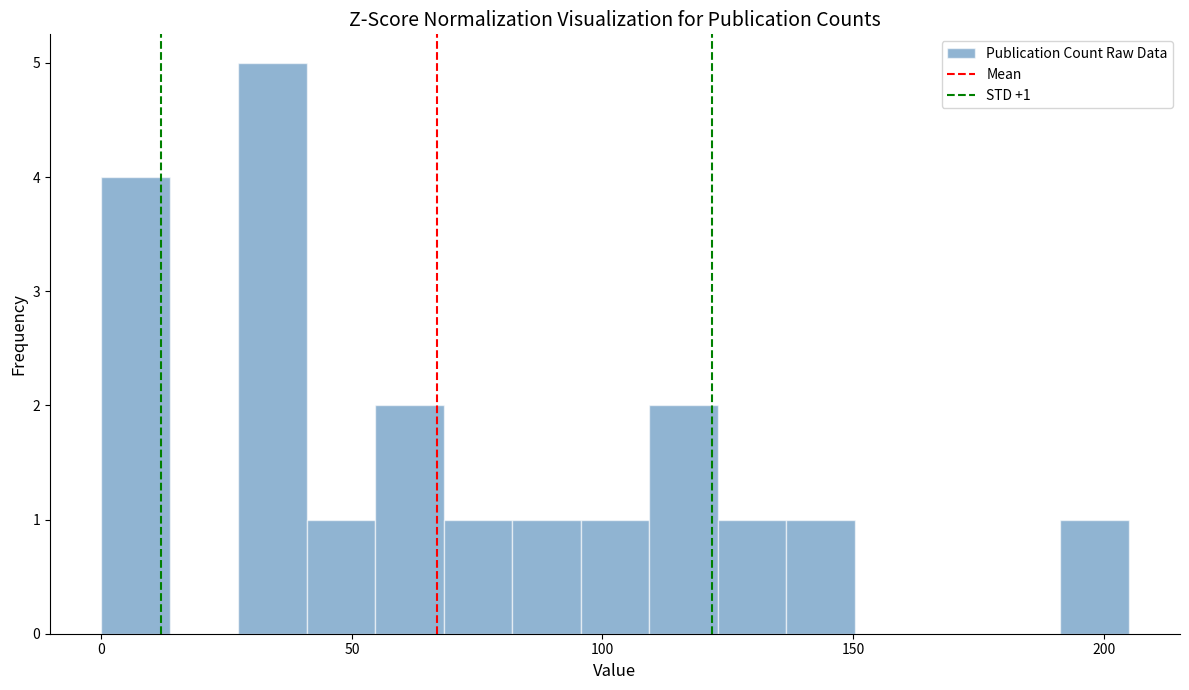

Around what value on the x-axis is the tallest bar? Give the approximate position of its centre, as read against the axis.

35